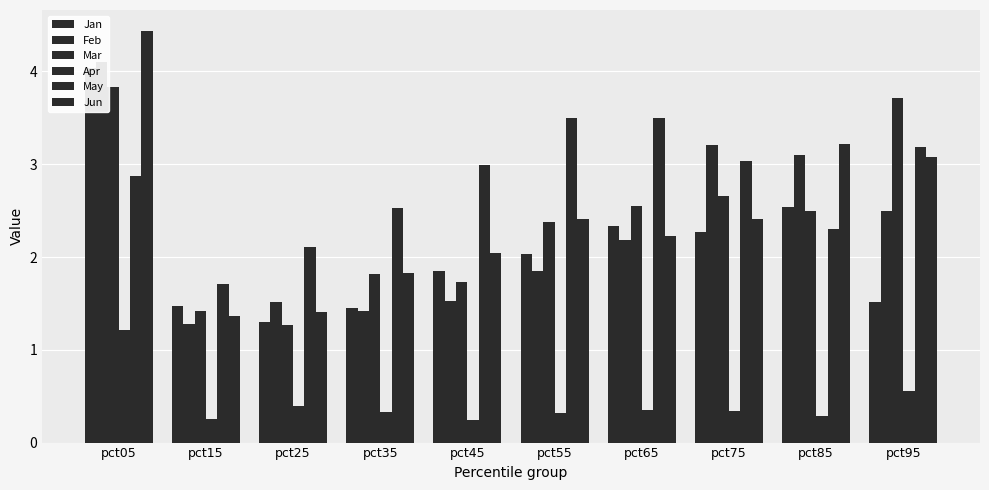

What is the maximum value shown in the chart?

4.4